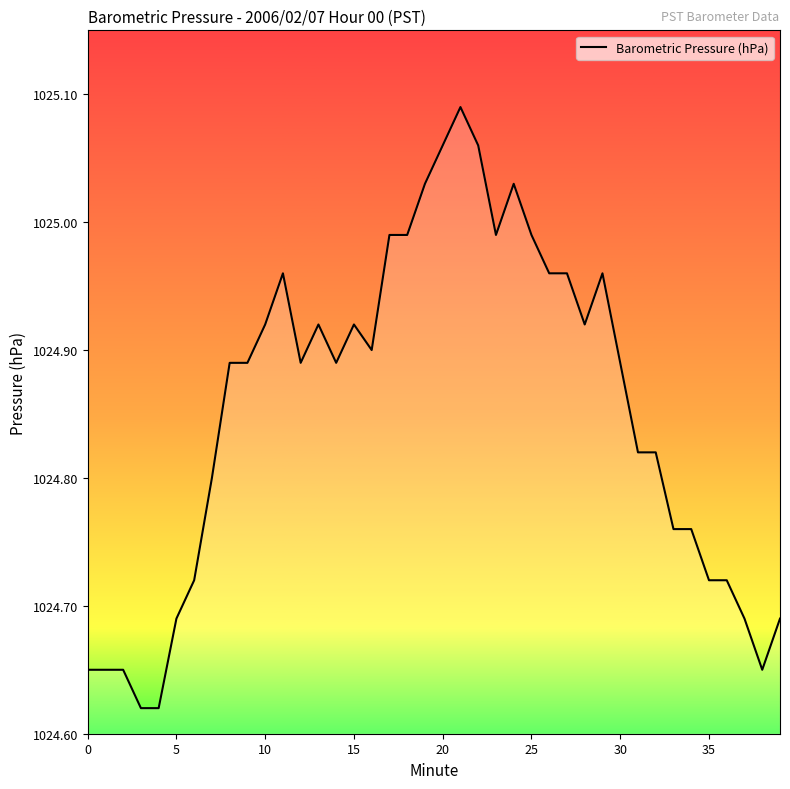

What is the difference between the second highest and second lowest values?

0.4